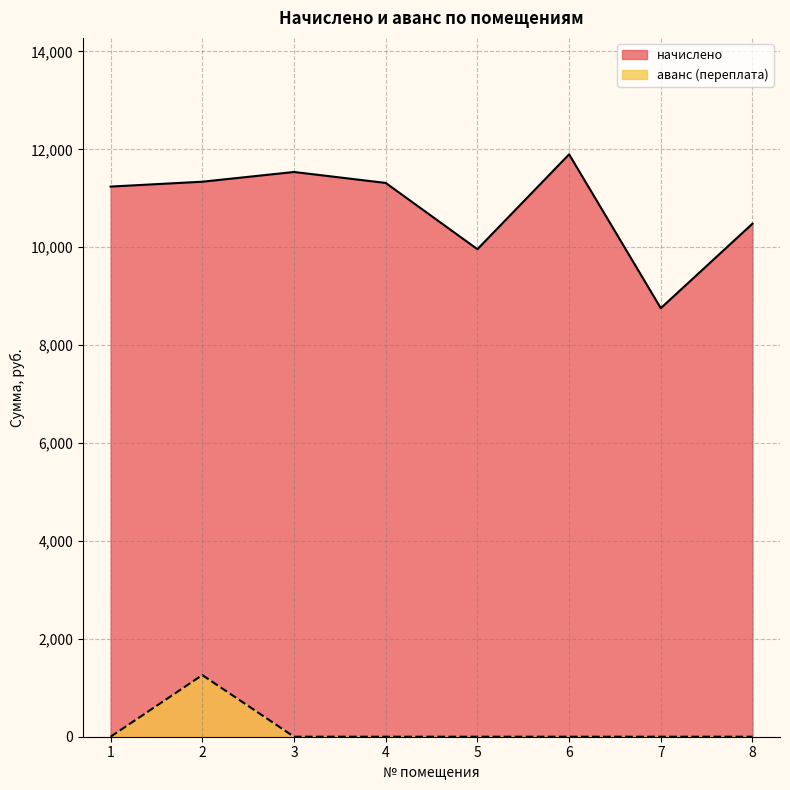

Between 2 and 6, which is larger?

6